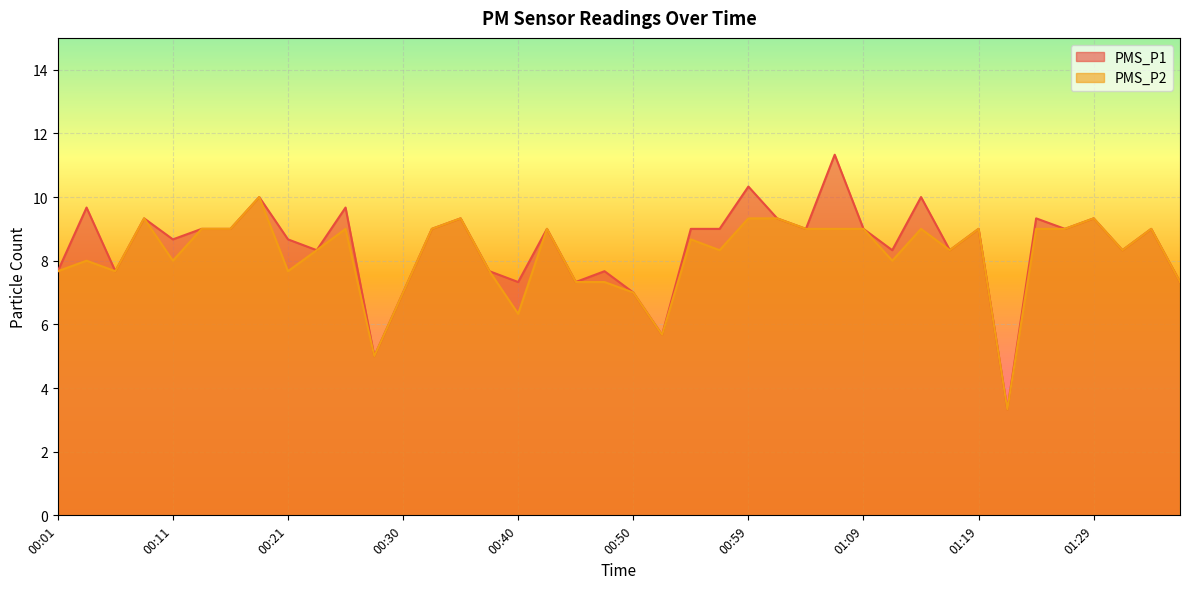

At which category does PMS_P2 reach its first local peak?

00:04